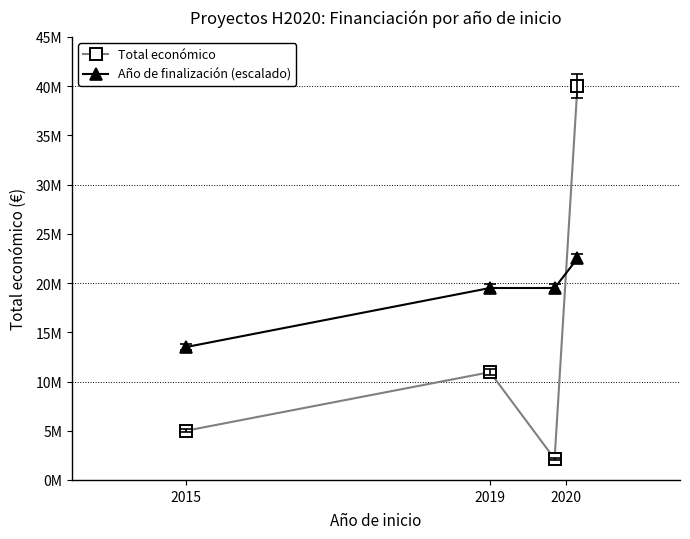

How many data points in Total económico are above 10950171?

1